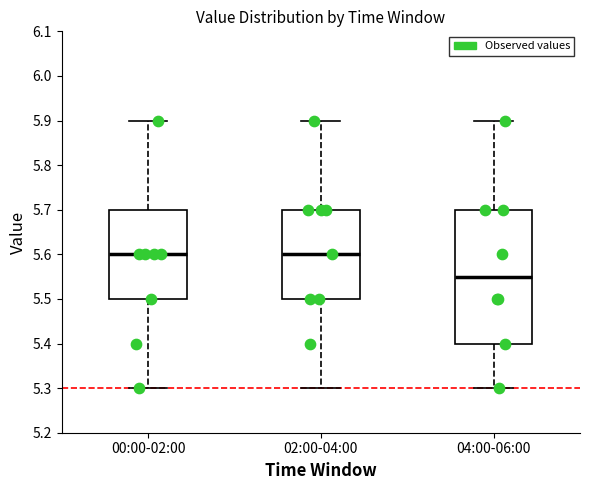

Reading left to right, read every box against the y-axis: the position of its median line, the range the box covers, and the ends of its whiskers. The values are not printed on the chart, so give them approximately, as read against the axis.

00:00-02:00: median 5.60, box 5.50 to 5.70, whiskers 5.30 to 5.90
02:00-04:00: median 5.60, box 5.50 to 5.70, whiskers 5.30 to 5.90
04:00-06:00: median 5.55, box 5.40 to 5.70, whiskers 5.30 to 5.90